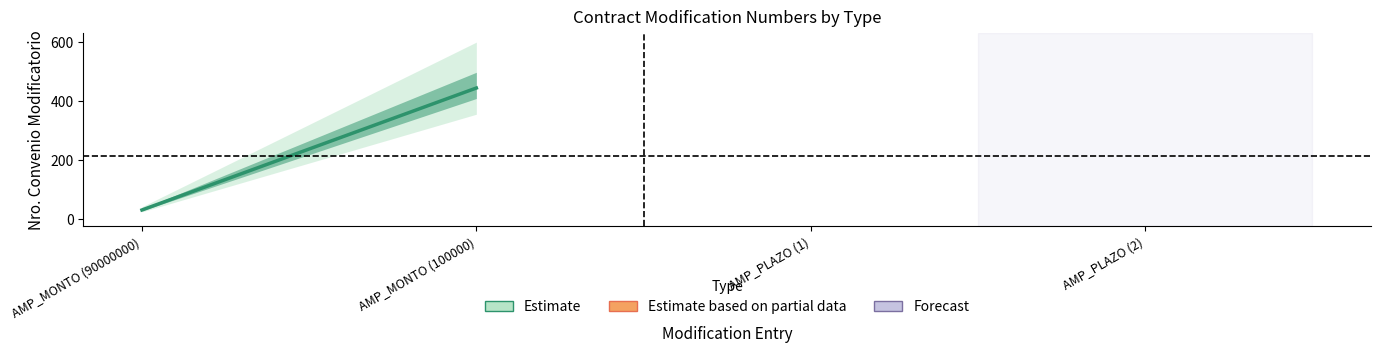

Between AMP_MONTO (90000000) and AMP_MONTO (100000), which is larger?

AMP_MONTO (100000)